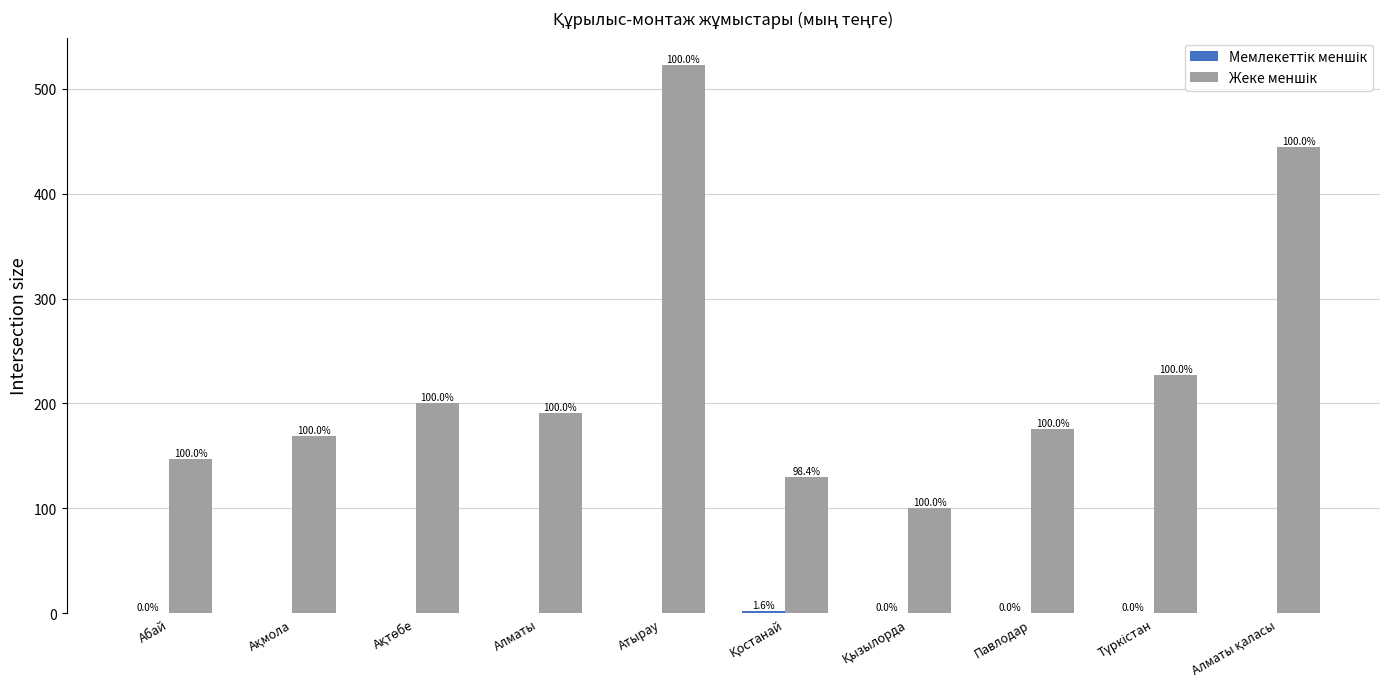

True or false: Жеке меншік has a value of 200.1 at Қостанай.

False